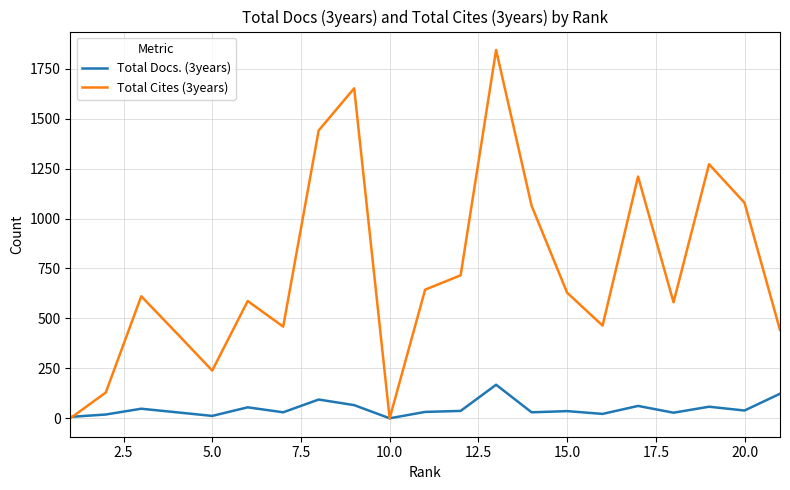

How many lines are shown in the chart?

2